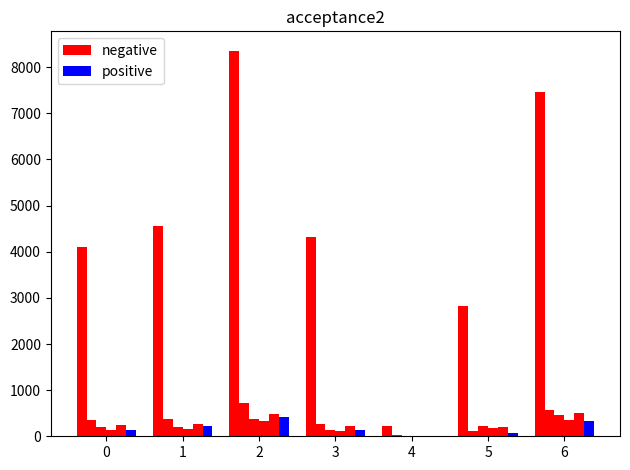

Count the number of categories in the chart.

7